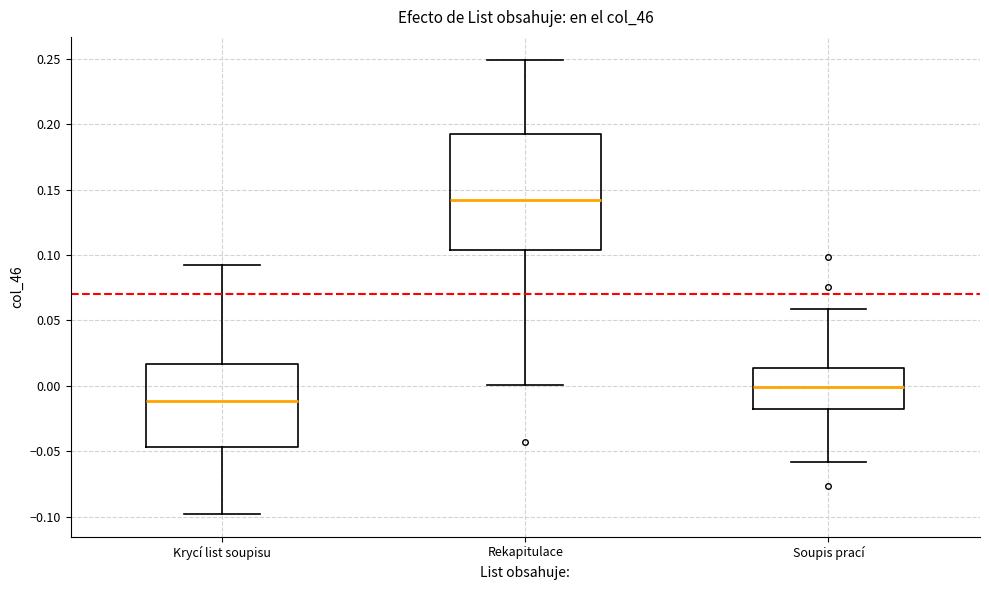

Which box is the tallest, from its lower edge to its upper edge?

Rekapitulace